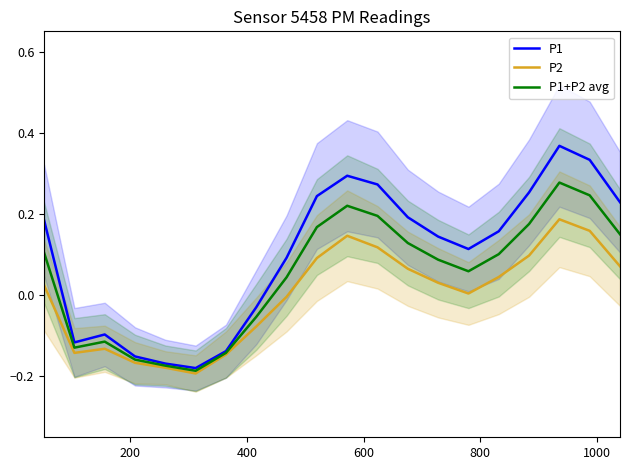

List the series in order of their peak value, highest first.

P1, P1+P2 avg, P2